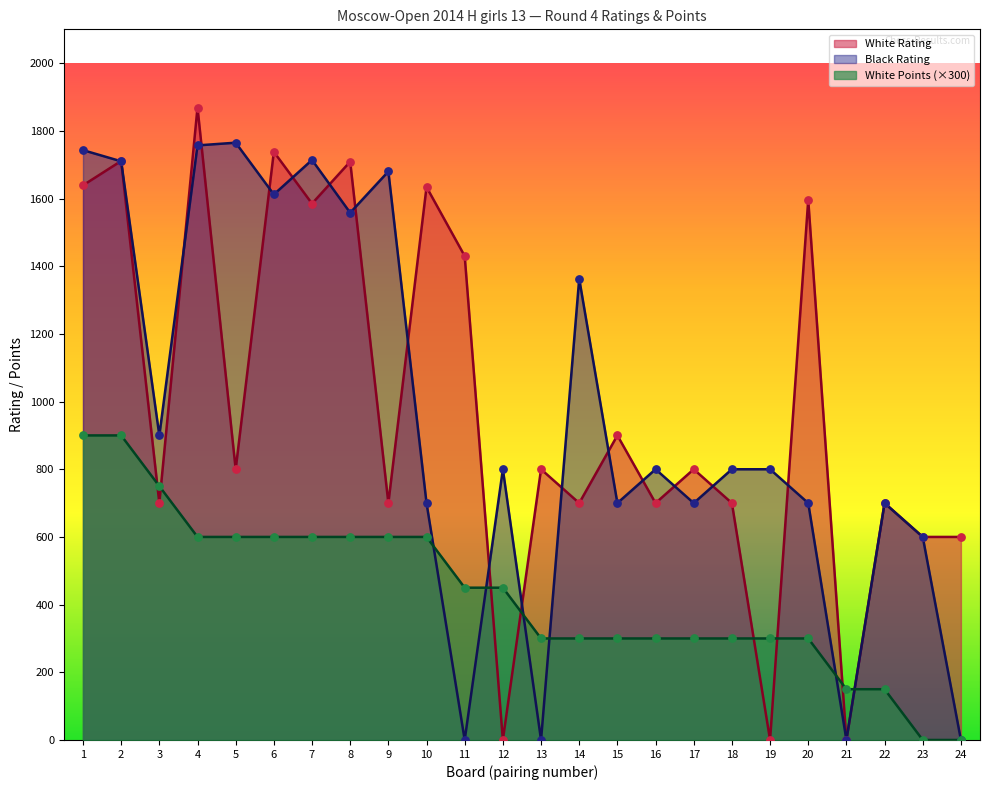

What are all the series names shown in the legend?

White Rating, Black Rating, White Points (×300)